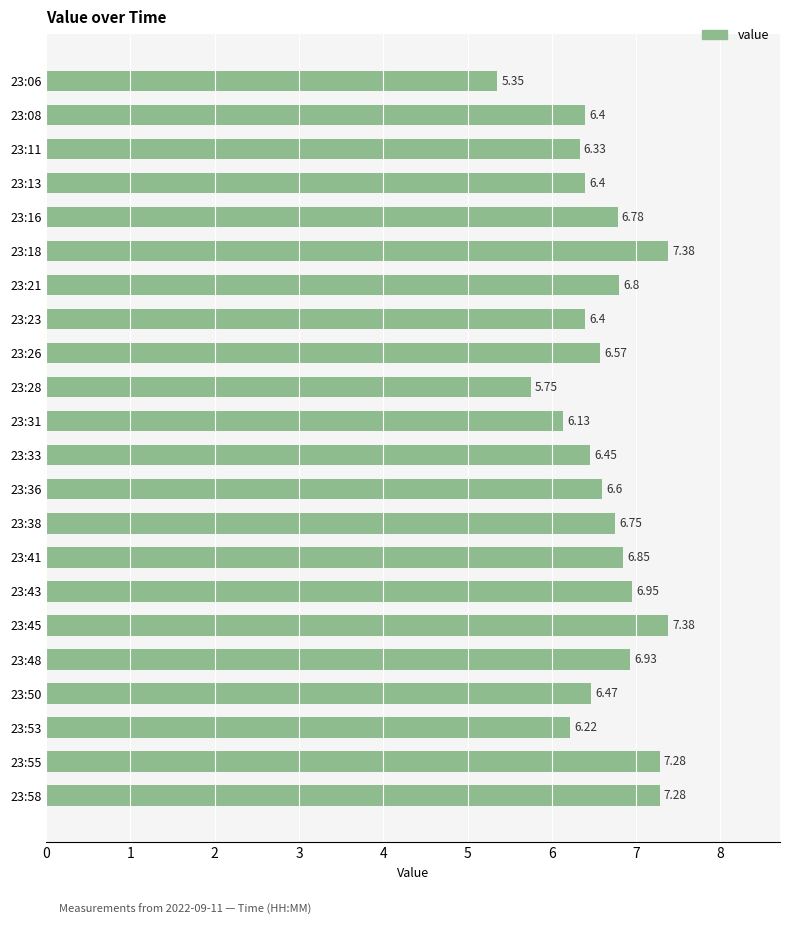

What is the difference between the values at 23:50 and 23:31?

0.3